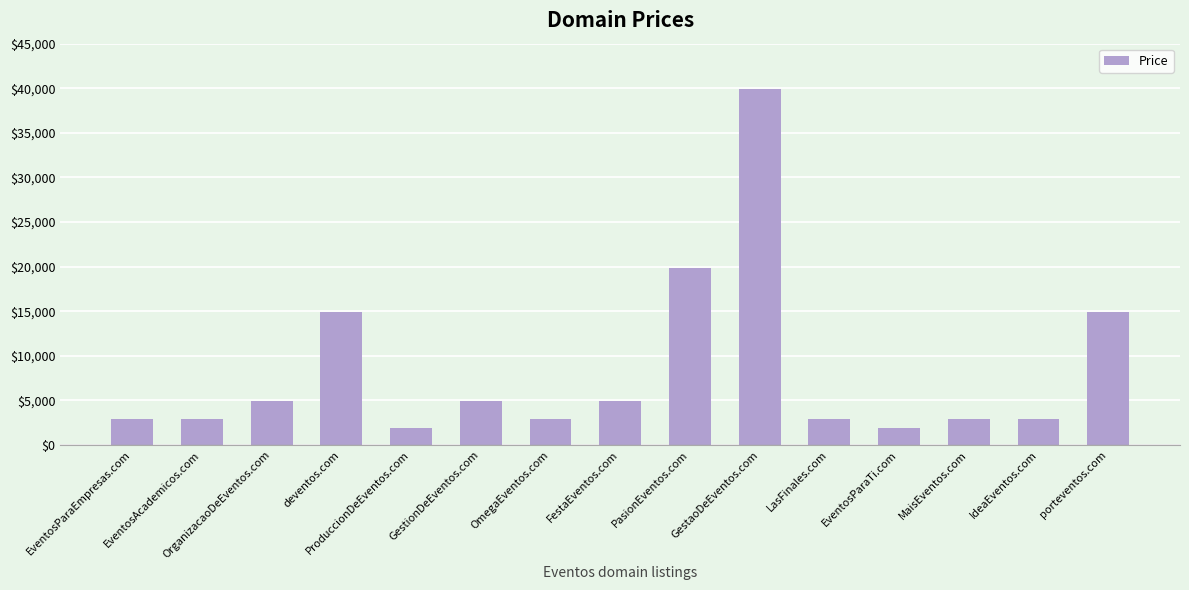

What is the ratio of the value at EventosAcademicos.com to the value at OrganizacaoDeEventos.com?

0.6